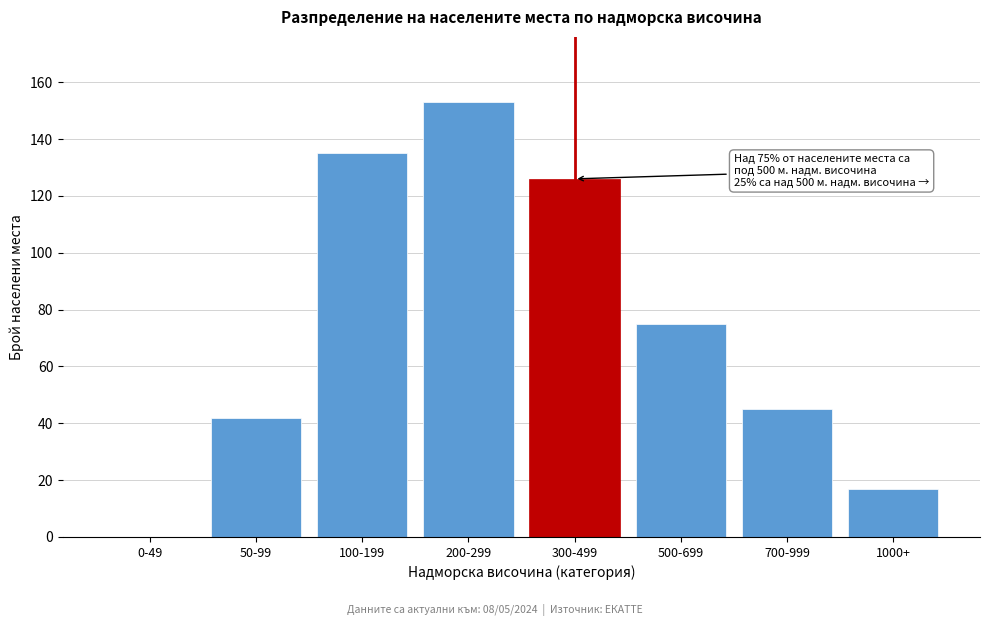

Reading right to left, list all the values displayed in this chart.

1000+=17	700-999=45	500-699=75	300-499=126	200-299=153	100-199=135	50-99=42	0-49=0